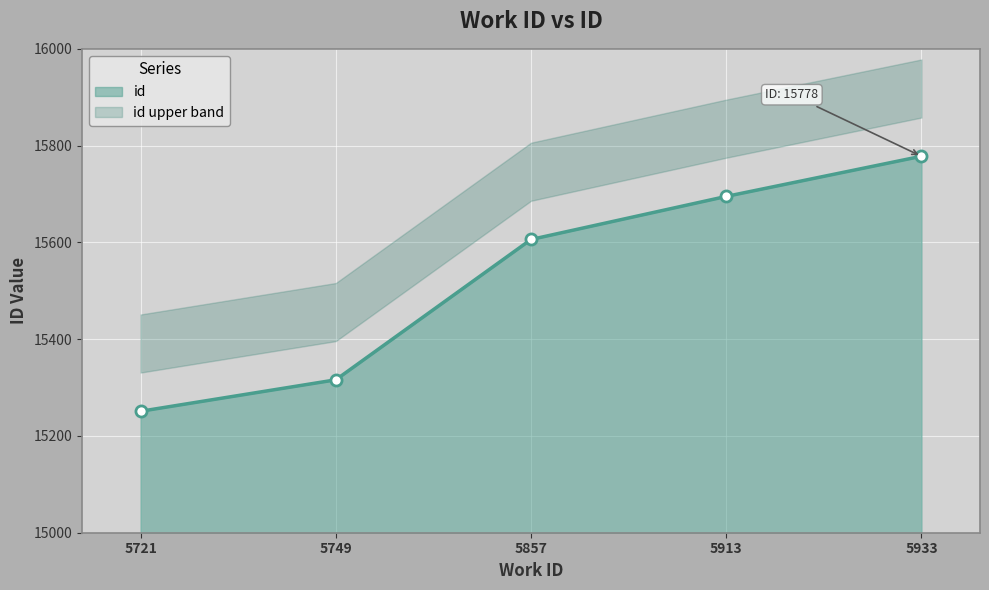

Rank the categories by value from highest to lowest.

5933, 5913, 5857, 5749, 5721